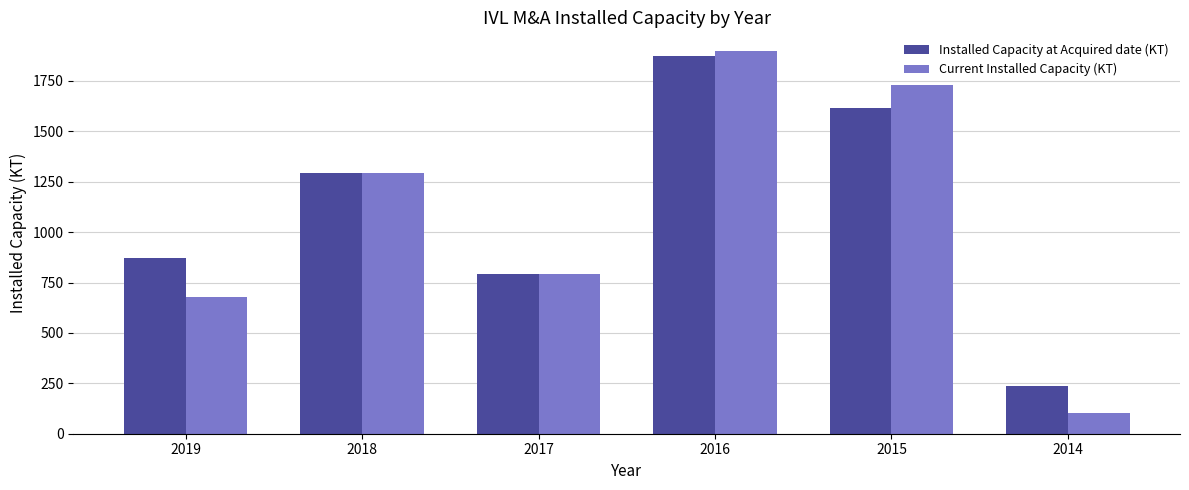

Reading left to right, transcribe all the data shown in this chart.

Installed Capacity at Acquired date (KT): 2019=870.4	2018=1293.0	2017=792.9	2016=1872.0	2015=1614.0	2014=237.5
Current Installed Capacity (KT): 2019=680.2	2018=1293.0	2017=792.9	2016=1896.5	2015=1731.7	2014=102.6